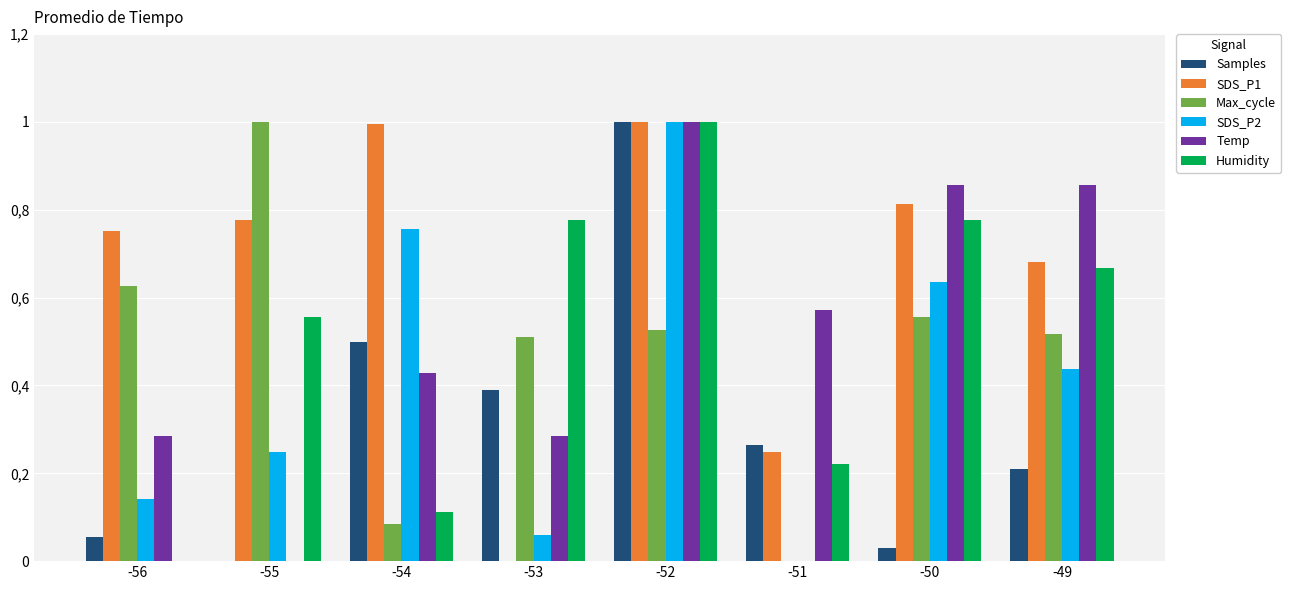

What are all the series names shown in the legend?

Samples, SDS_P1, Max_cycle, SDS_P2, Temp, Humidity